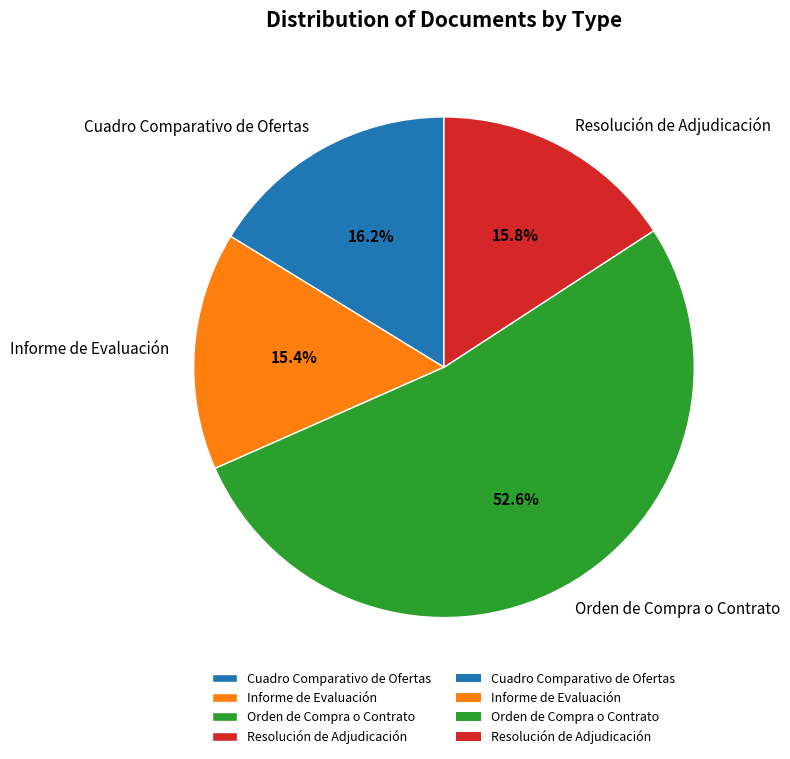

Which category has the biggest portion of the pie?

Orden de Compra o Contrato